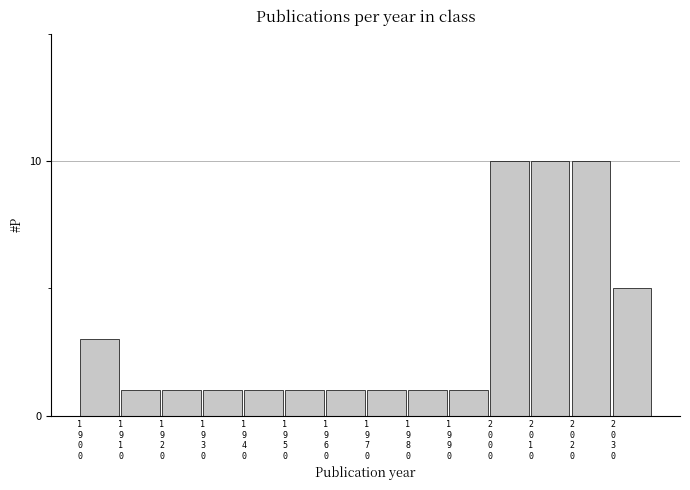

Reading left to right, what are all the values shown in this chart?

3	1	1	1	1	1	1	1	1	1	10	10	10	5